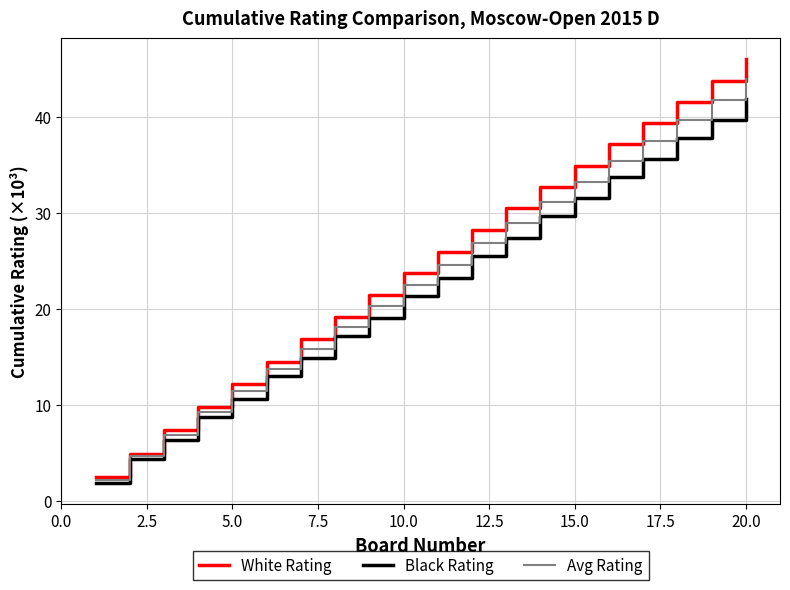

What is the lowest value of the Black Rating series?

1.9